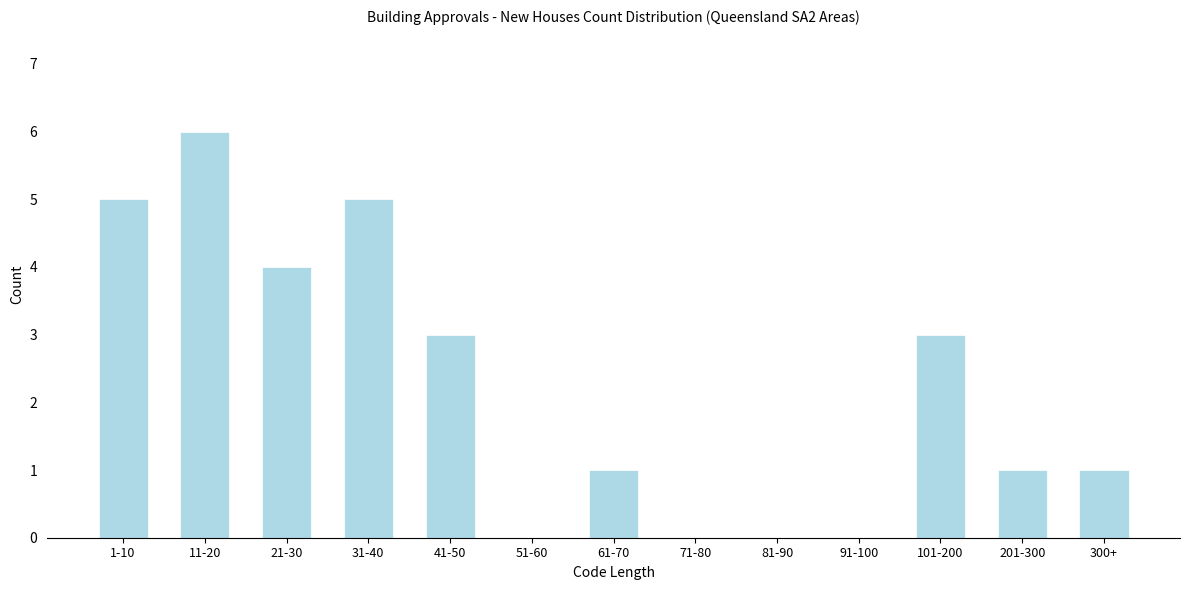

Reading right to left, extract all data points from this chart.

300+=1	201-300=1	101-200=3	91-100=0	81-90=0	71-80=0	61-70=1	51-60=0	41-50=3	31-40=5	21-30=4	11-20=6	1-10=5